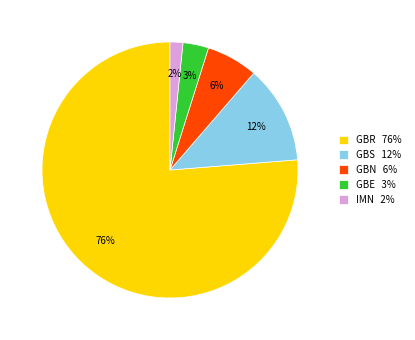

To the nearest percent, what percentage of the pie is GBS?

12%